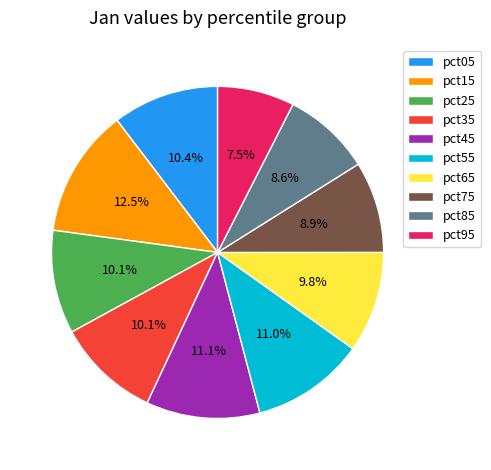

Is there any slice that represents more than half of the pie?

No